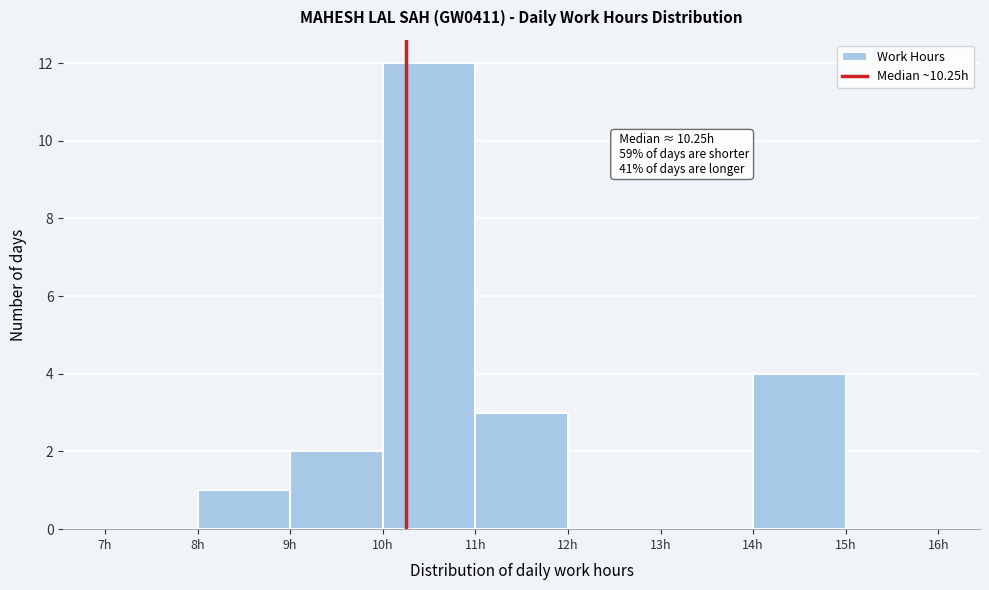

Which range on the x-axis has the tallest bar?

10 to 11